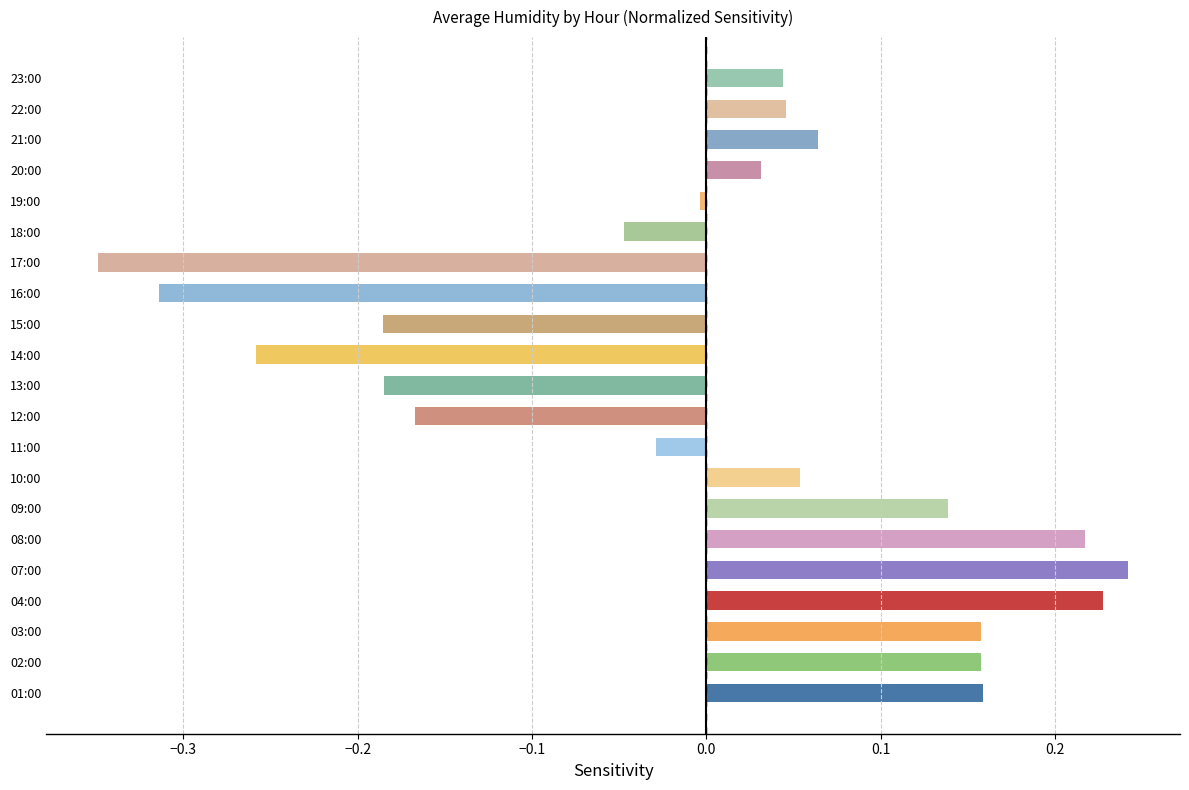

Which category has the lowest value across all series?

17:00